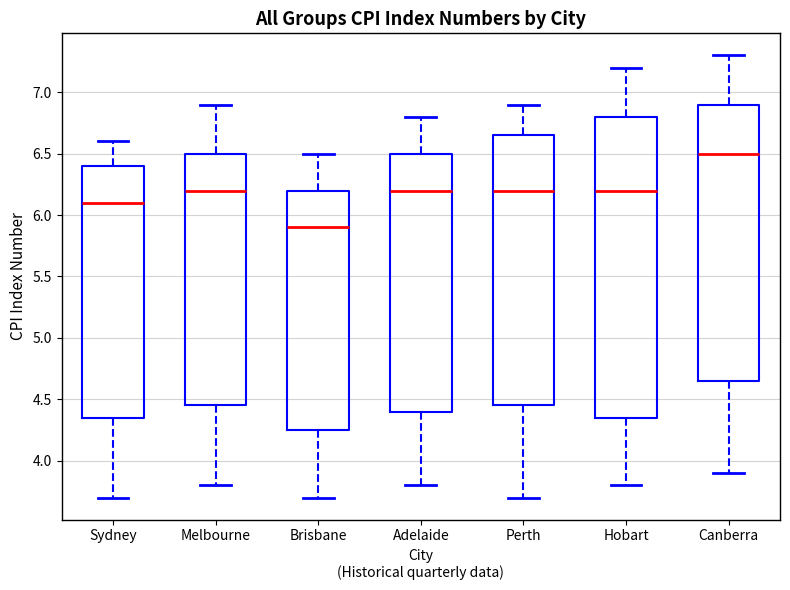

Where does the upper whisker of the box for Brisbane end on the y-axis? The values are not printed on the chart, so give them approximately, as read against the axis.

6.50